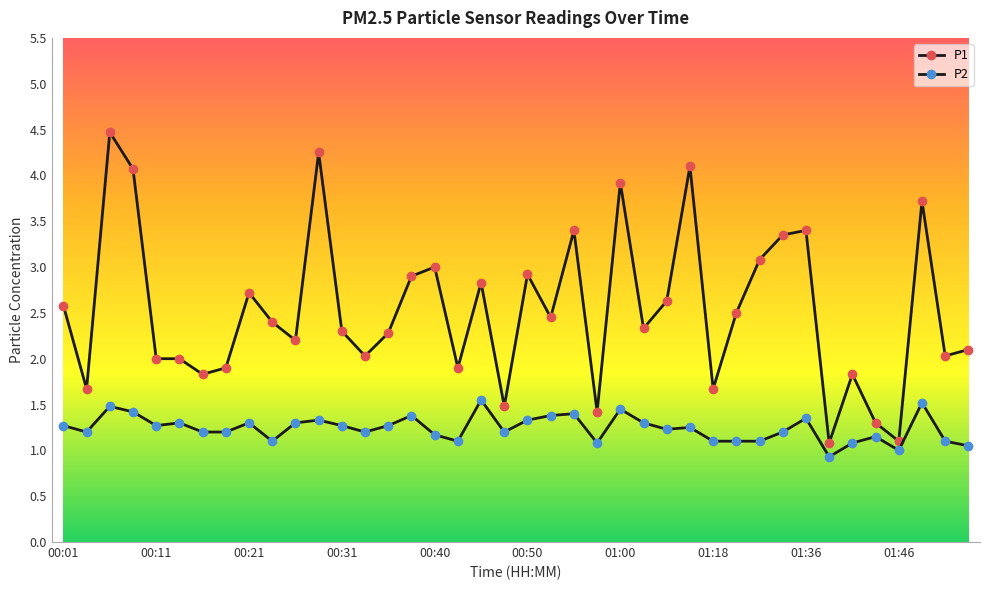

How many lines are shown in the chart?

2